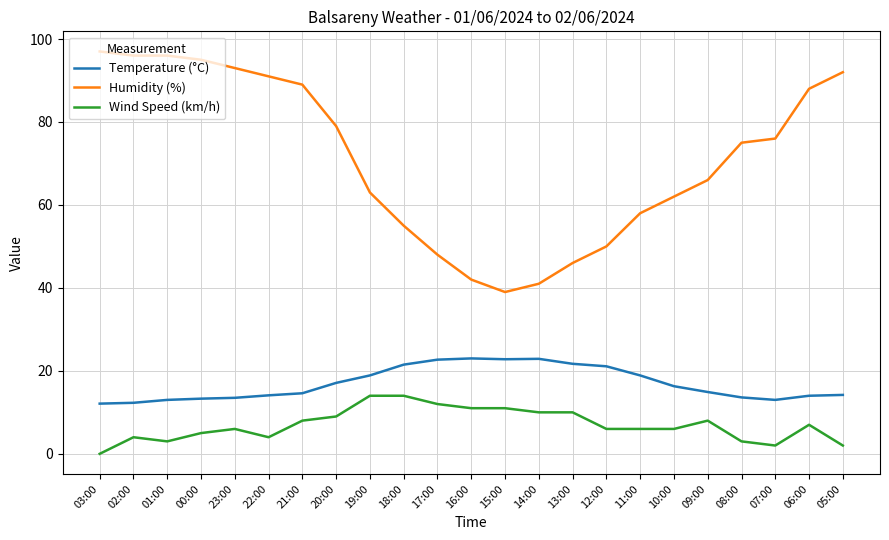

What is the difference between the second highest and minimum values in the Humidity (%) series?

57.0